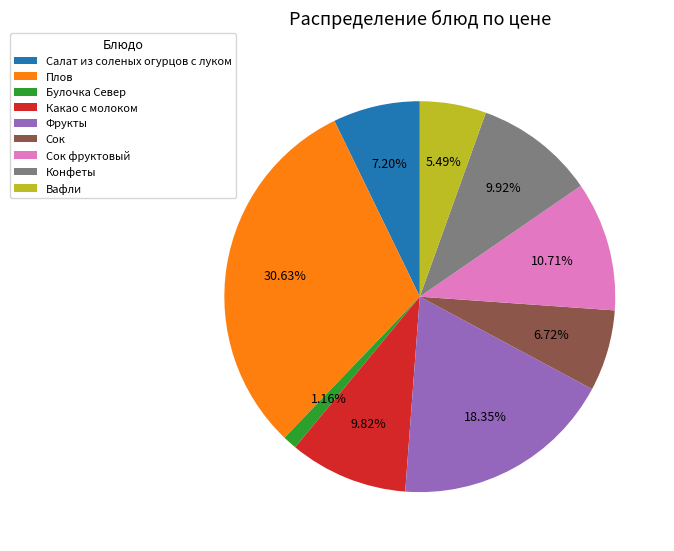

To the nearest percent, what percentage of the pie is Булочка Север?

1%